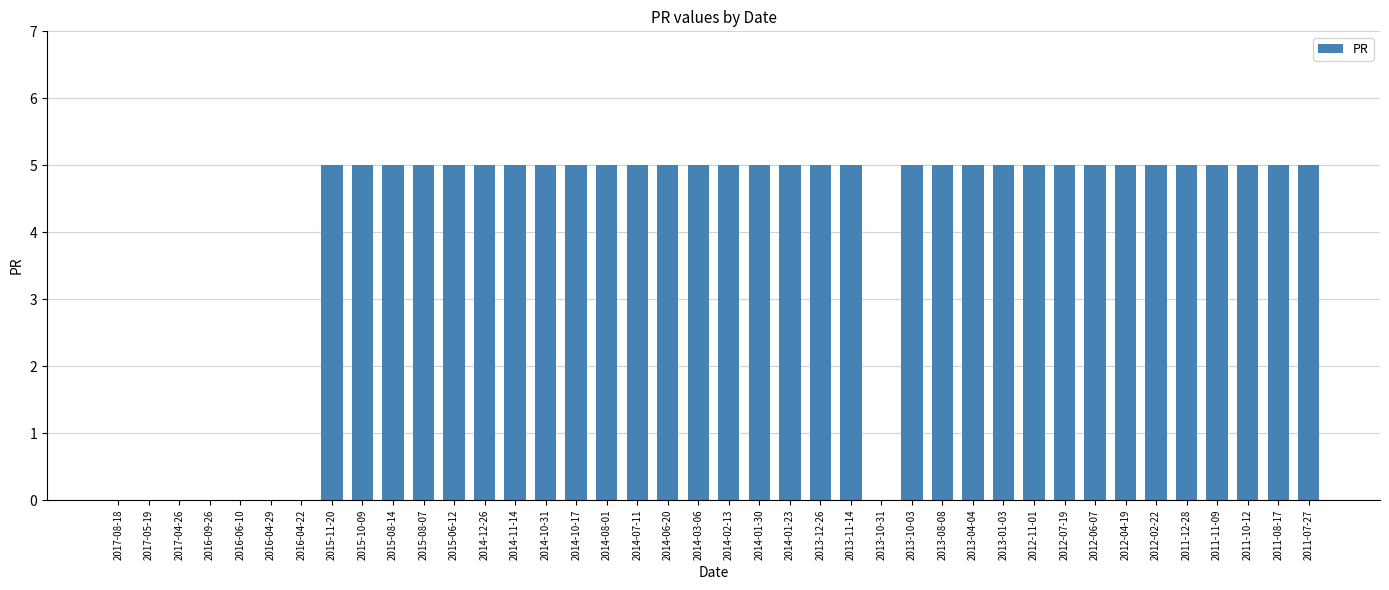

Reading left to right, transcribe all the data shown in this chart.

0	0	0	0	0	0	0	5	5	5	5	5	5	5	5	5	5	5	5	5	5	5	5	5	5	0	5	5	5	5	5	5	5	5	5	5	5	5	5	5